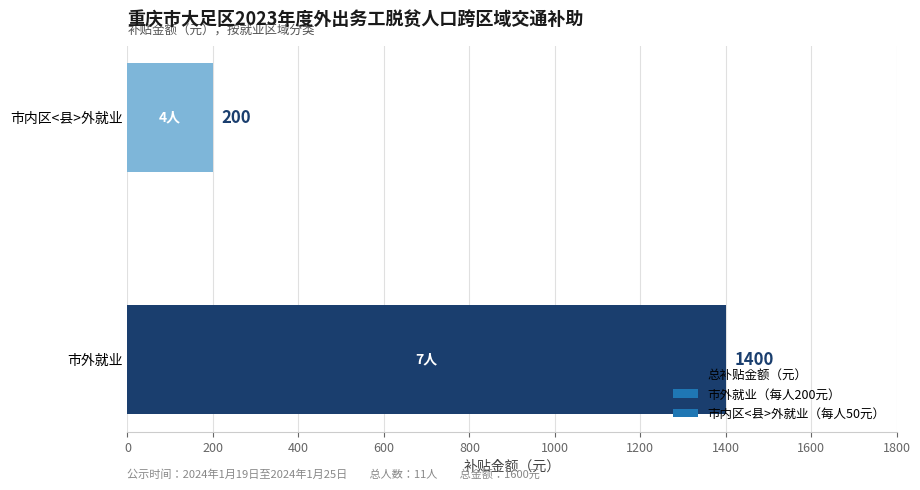

What is the average value?

800